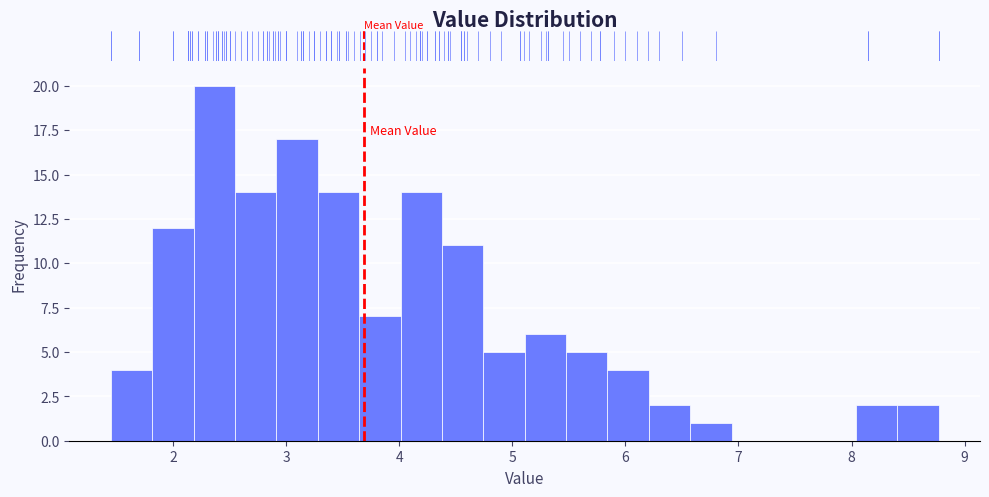

Around what value on the x-axis is the tallest bar? Give the approximate position of its centre, as read against the axis.

2.4